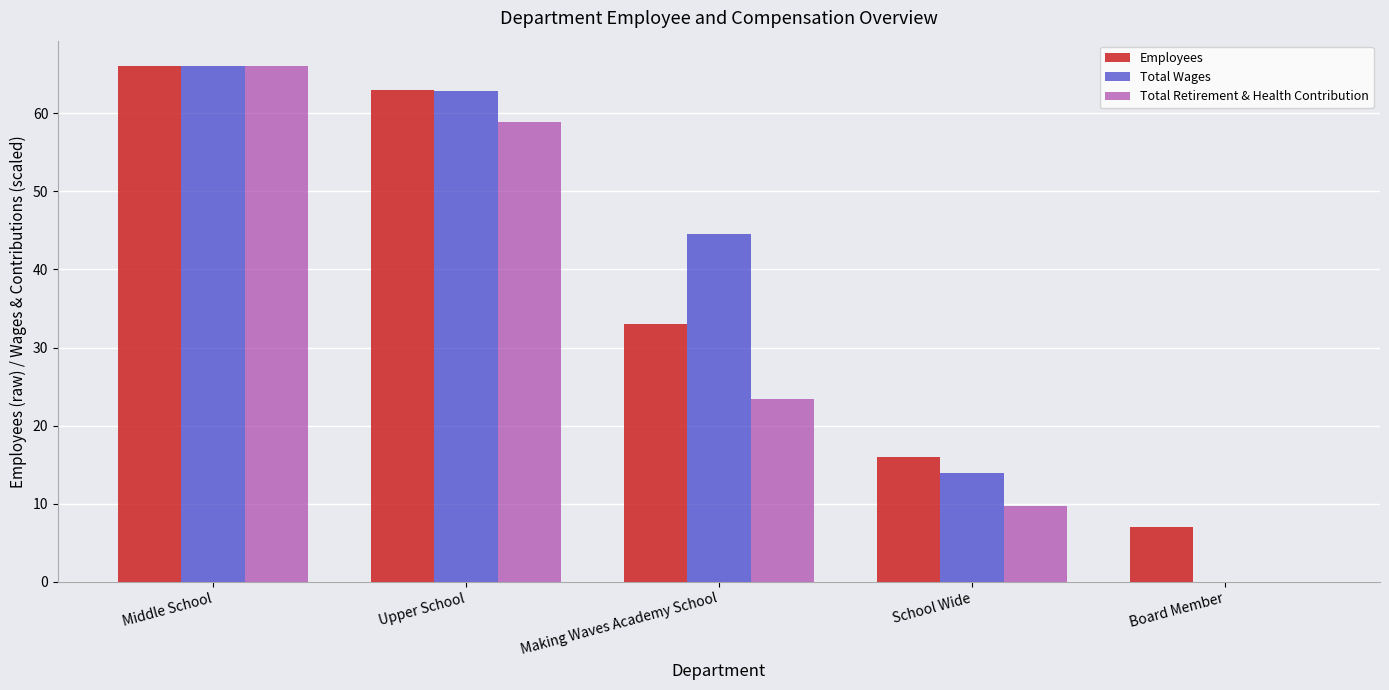

What is the difference between the Total Wages values at Middle School and Board Member?

66.0